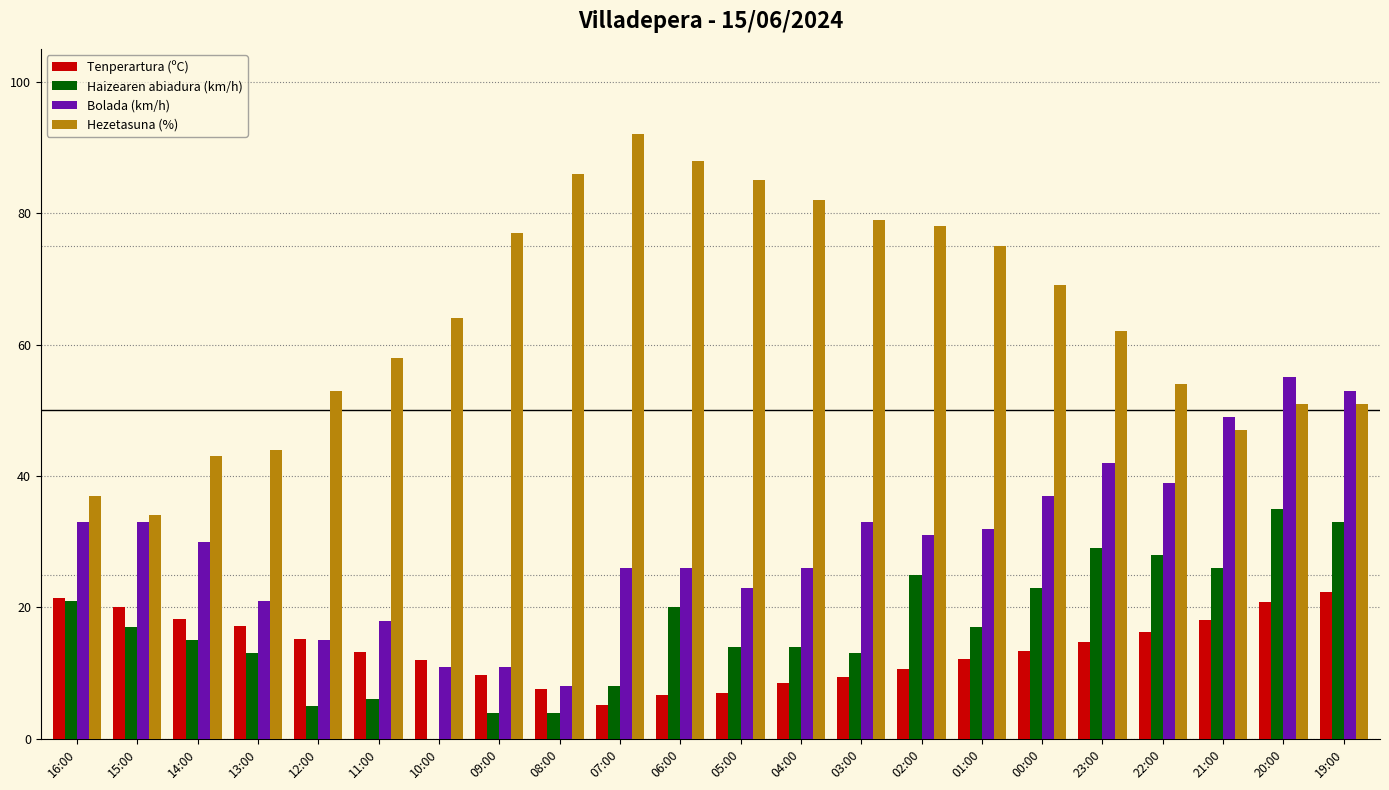

The Bolada (km/h) series shows 20.0 at 19:00. True or false?

False